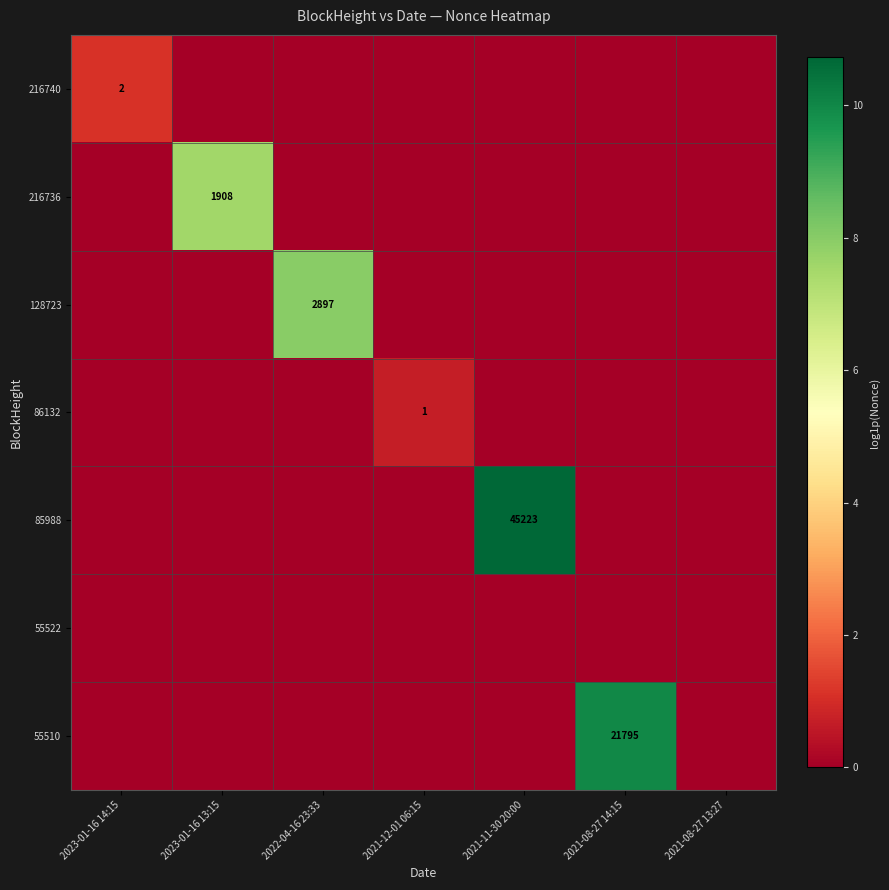

Is it true that 85988 equals 45223 at 2021-11-30 20:00?

True